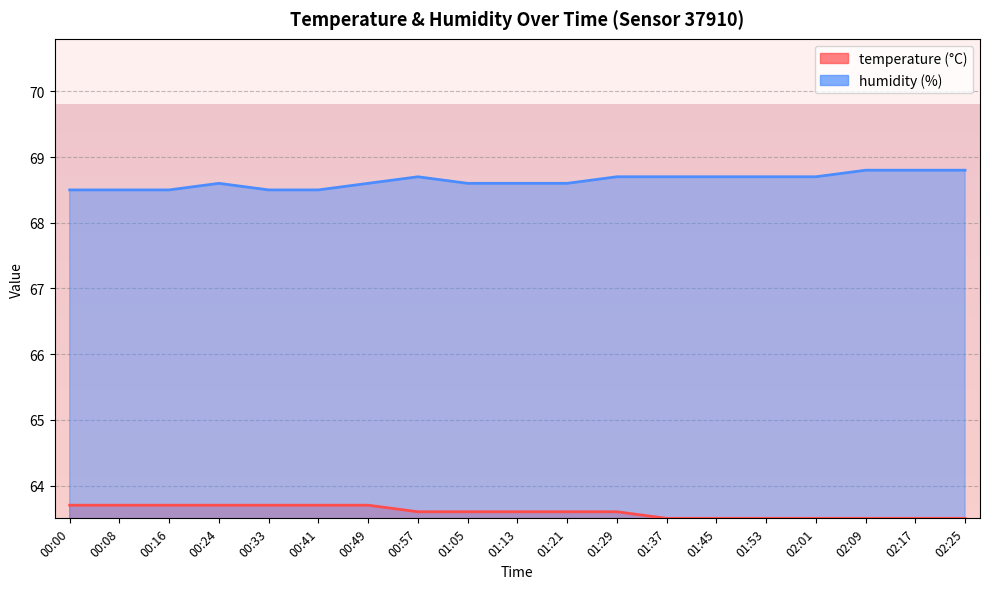

True or false: humidity and temperature cross at least once.

False